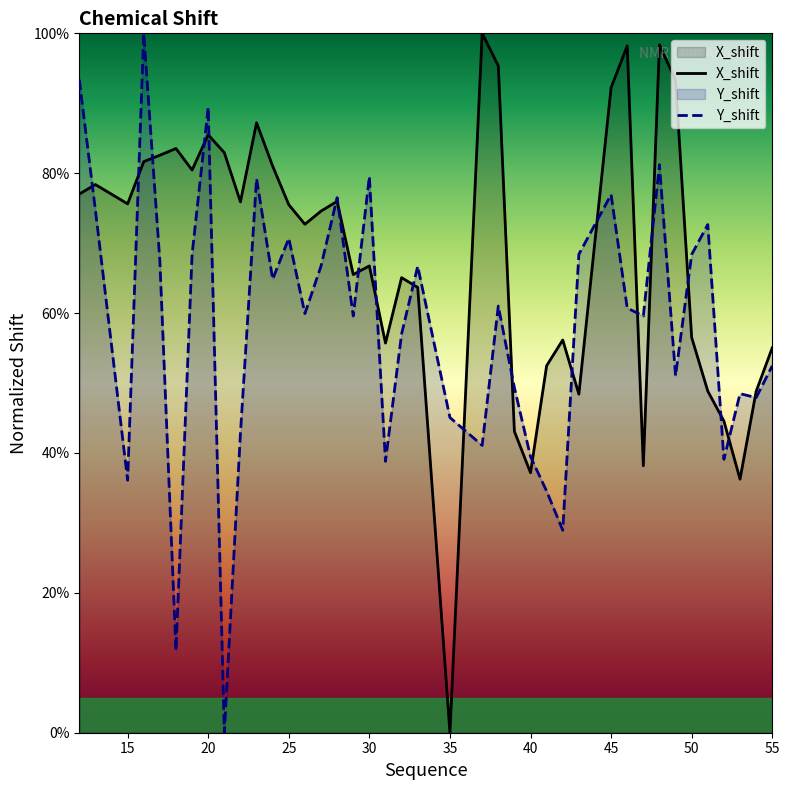

What is the total value across all series at 49?

1.4